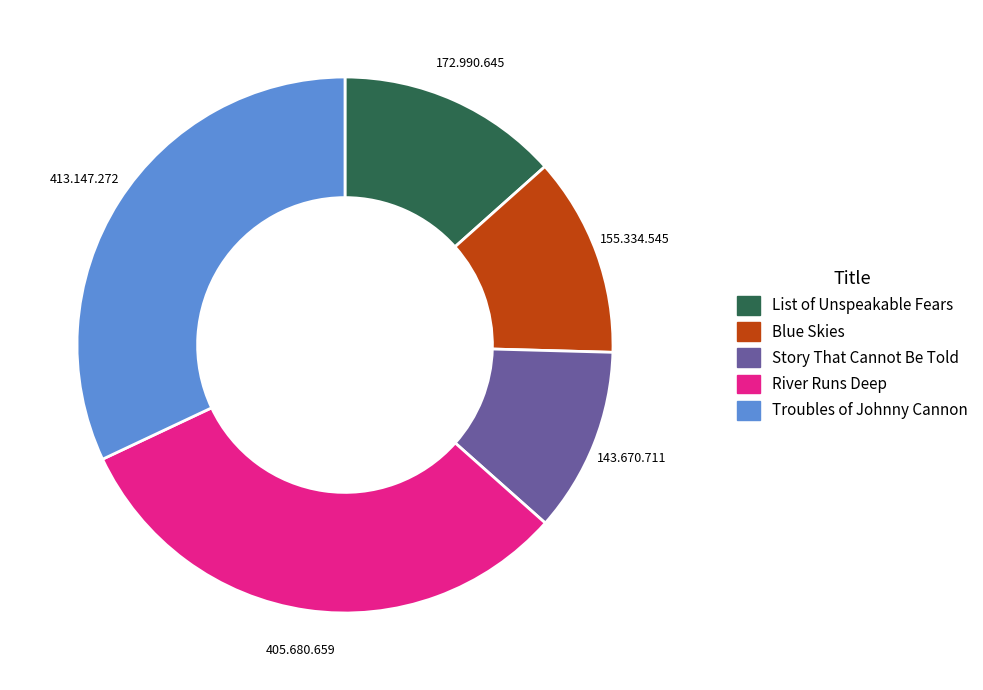

Is the sum of List of Unspeakable Fears and Story That Cannot Be Told greater than half?

No